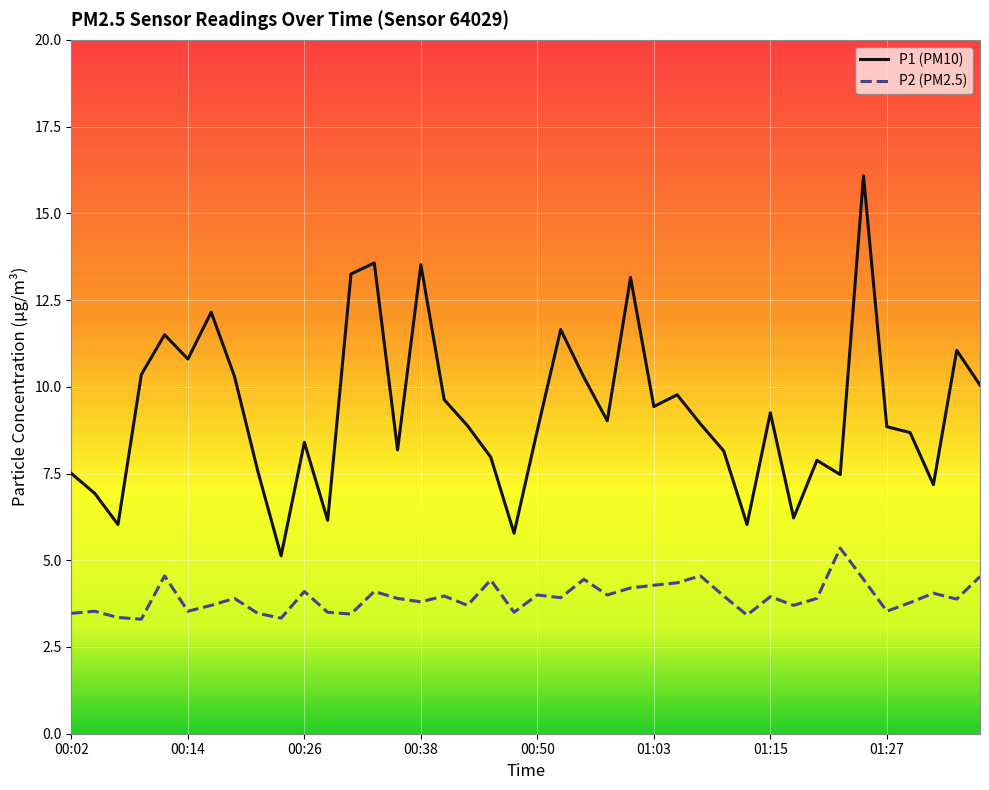

Rank the series by their average value, from lowest to highest.

P2 (PM2.5), P1 (PM10)